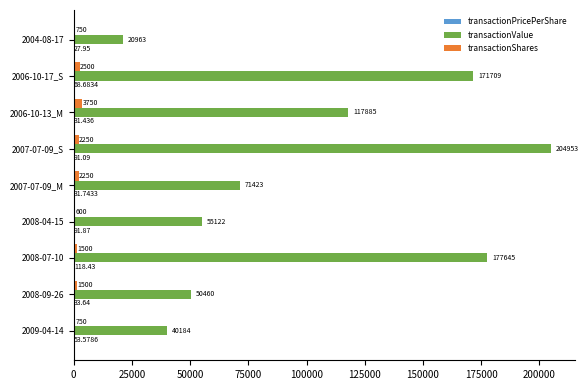

Which series changed the most between 2009-04-14 and 2008-07-10?

transactionValue